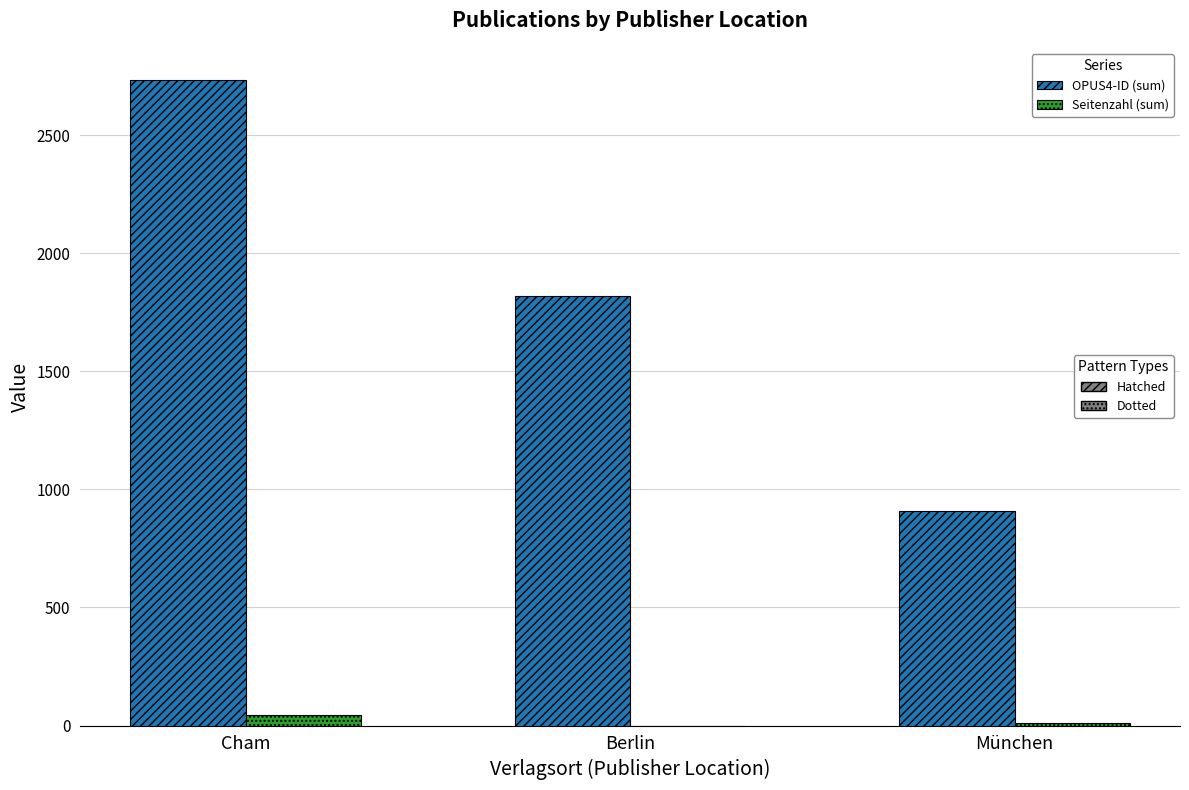

Which category has the highest value across all series?

Cham